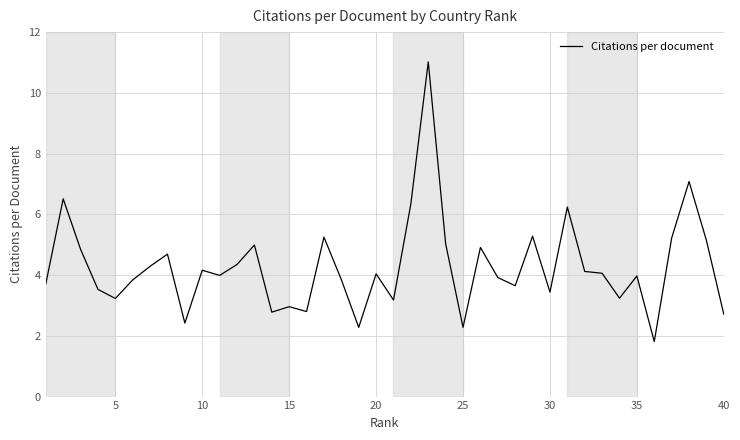

What is the difference between the maximum and minimum values?

9.2